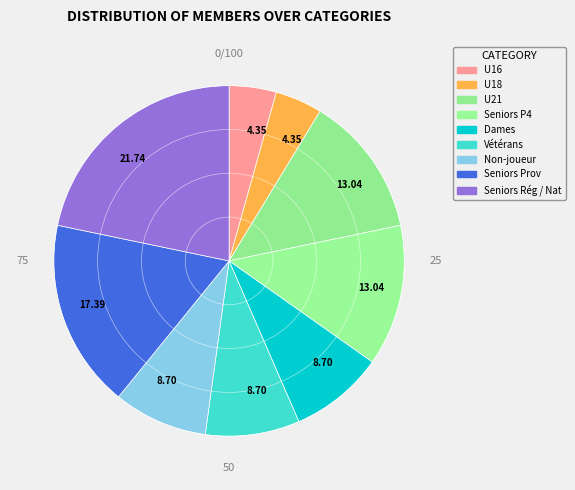

To the nearest percent, what is the difference between the largest and smallest slice percentages?

17%